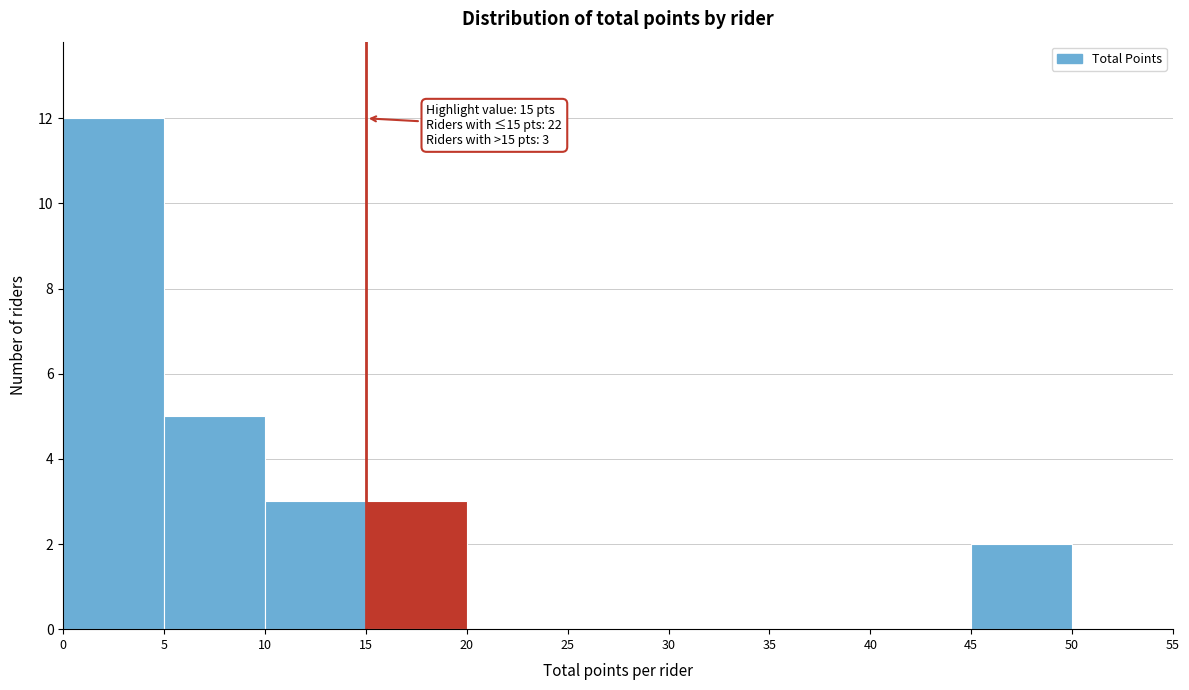

Which range on the x-axis has the tallest bar?

0 to 5